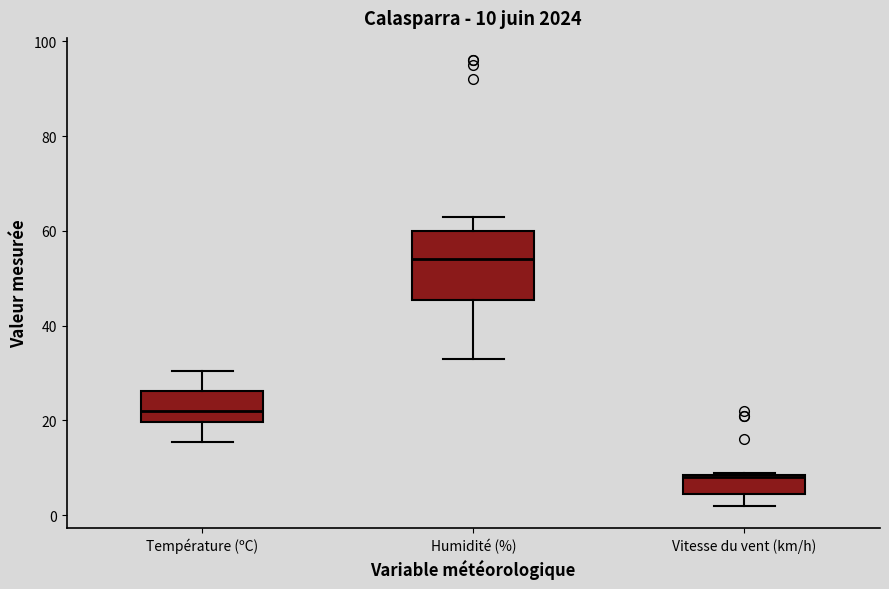

Which box has the lowest median line?

Vitesse du vent (km/h)